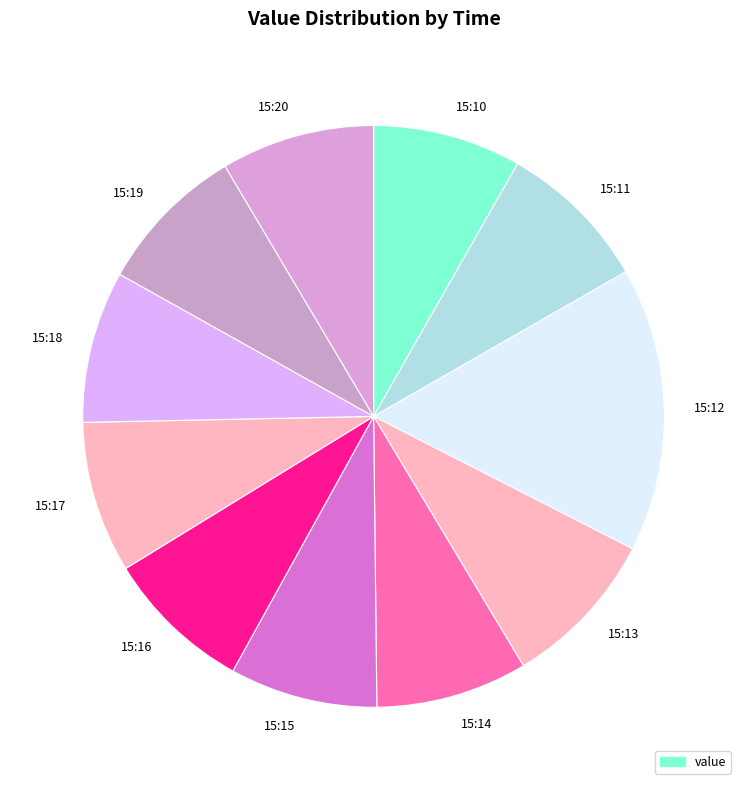

What is the ratio of the value at 15:12 to the value at 15:14?

1.9